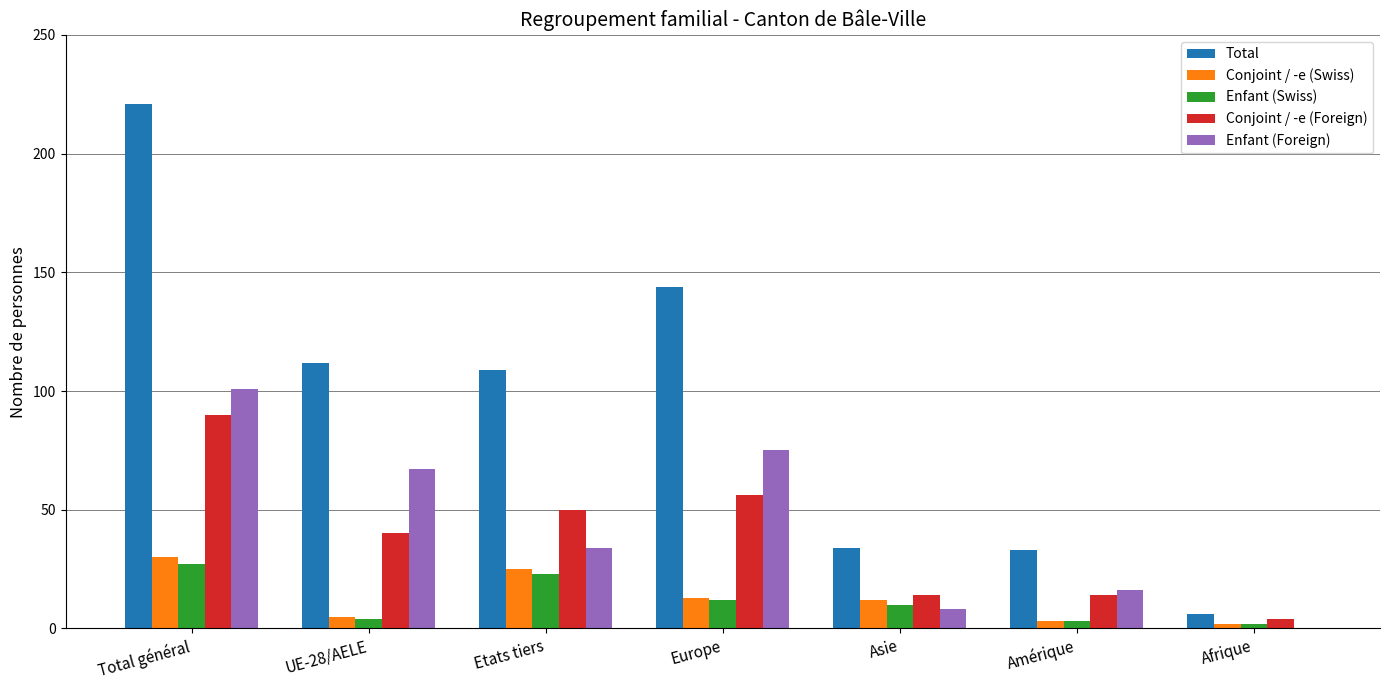

How many groups of bars are there?

7